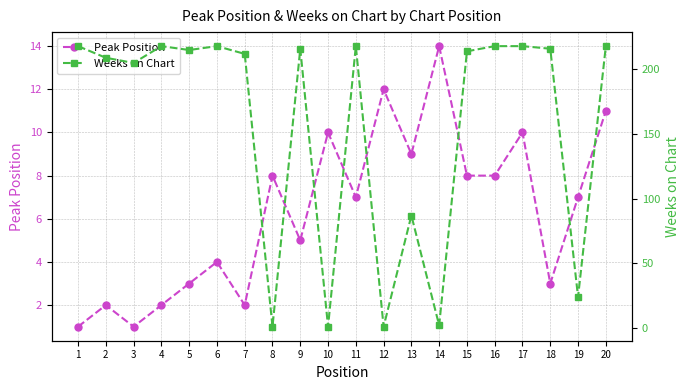

What is the maximum value shown in the chart?

218